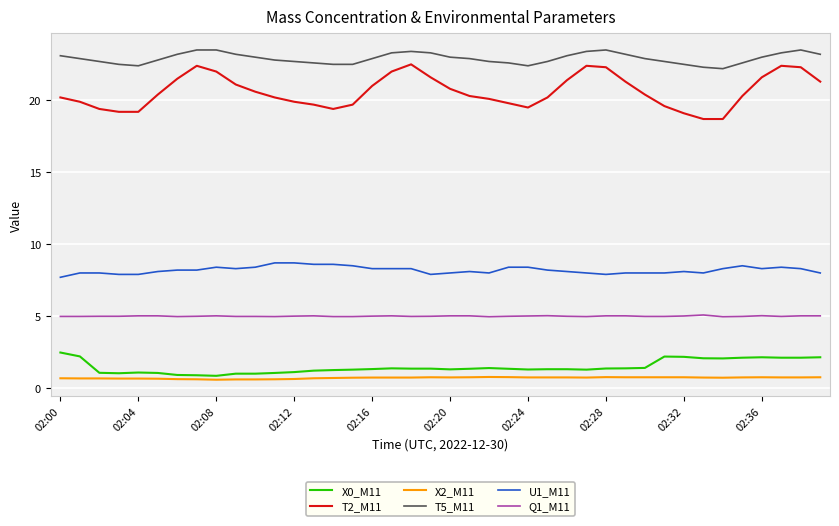

True or false: X2_M11 and T5_M11 intersect in this chart.

False